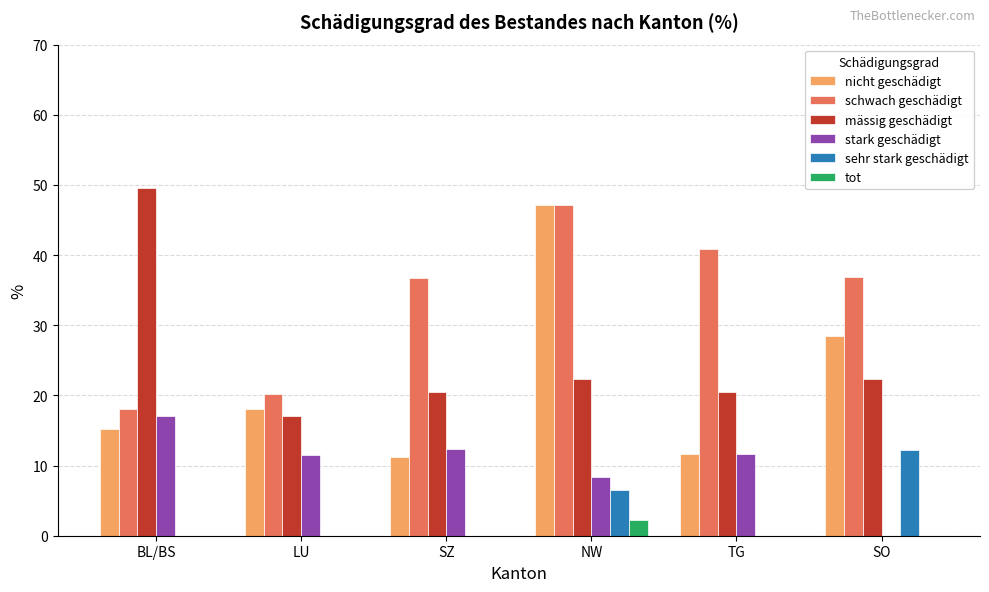

Which series has the largest total across all categories?

schwach geschädigt